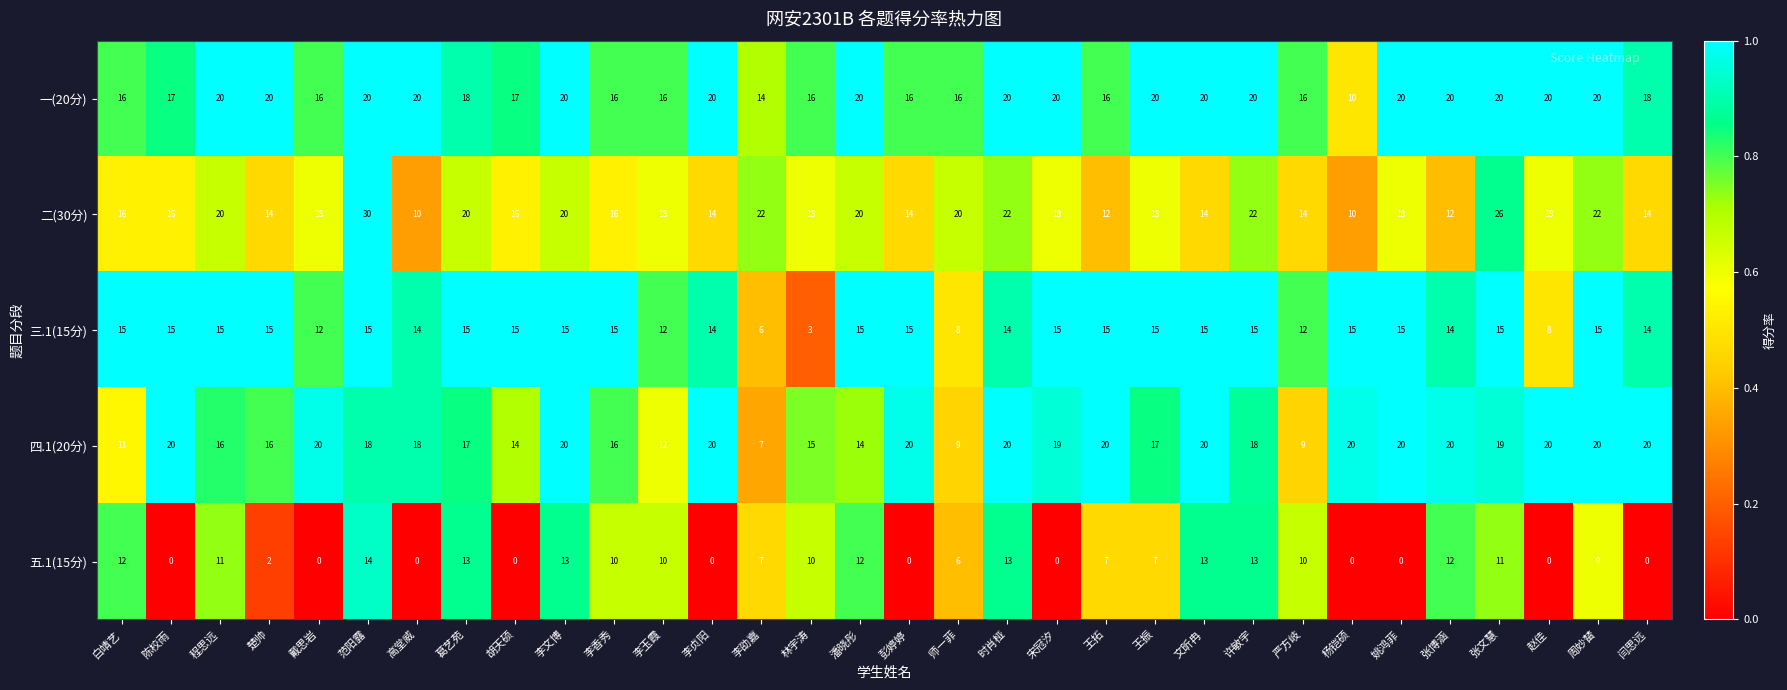

What is the difference between the 一(20分) values at 彭婷婷 and 赵佳?

4